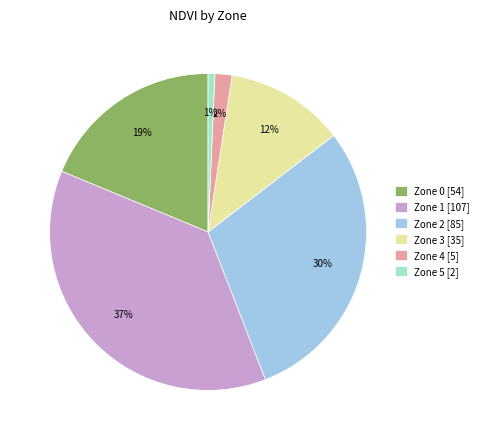

What is the largest slice in the pie chart?

Zone 1